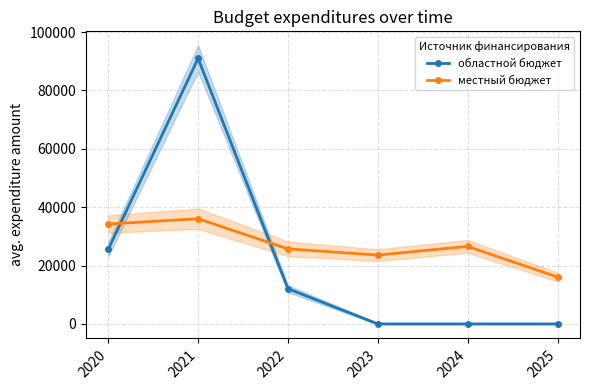

Which series has the largest range (max minus min)?

областной бюджет